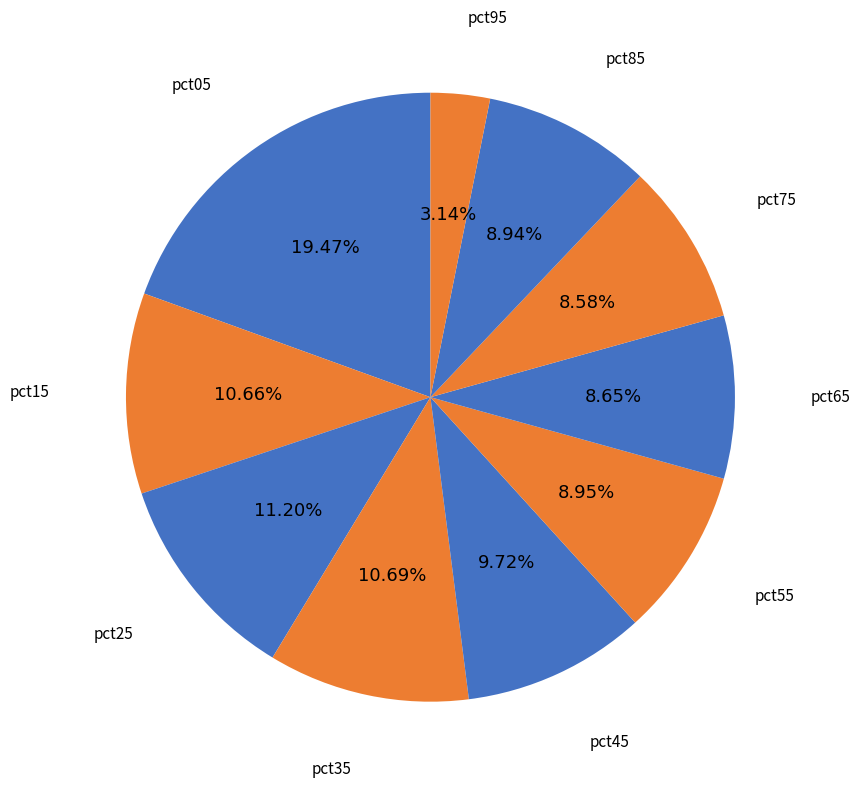

Does any single category account for the majority?

No